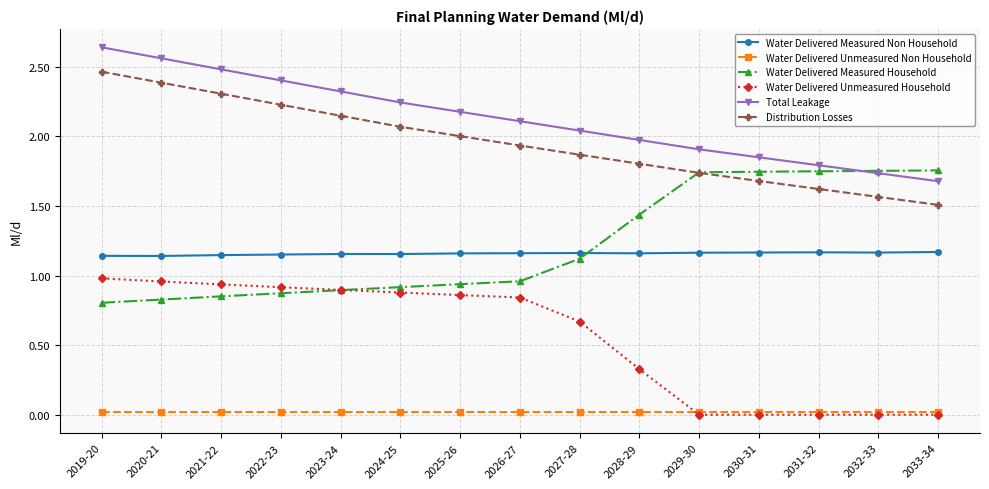

Rank the series at 2024-25 from lowest to highest value.

Water Delivered Unmeasured Non Household, Water Delivered Unmeasured Household, Water Delivered Measured Household, Water Delivered Measured Non Household, Distribution Losses, Total Leakage